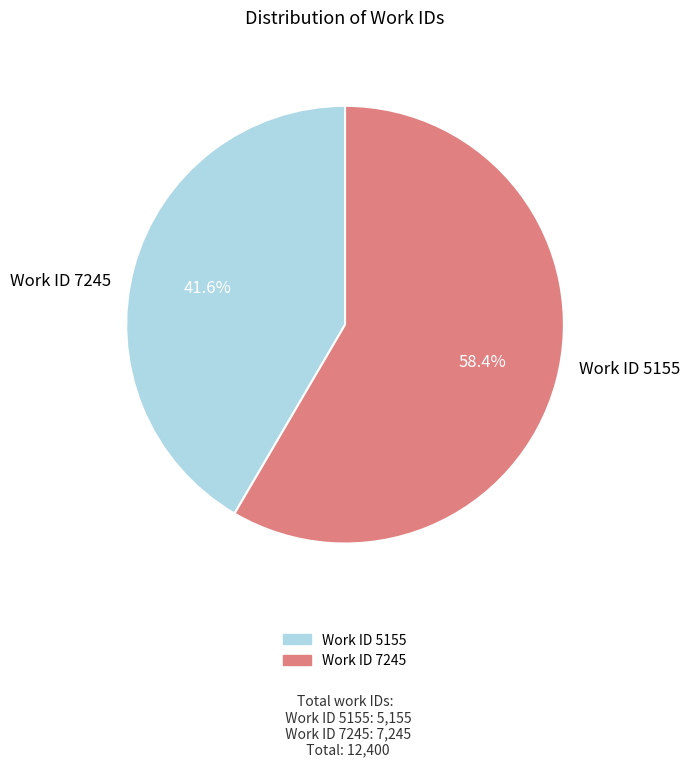

Is there a majority slice in this chart?

Yes